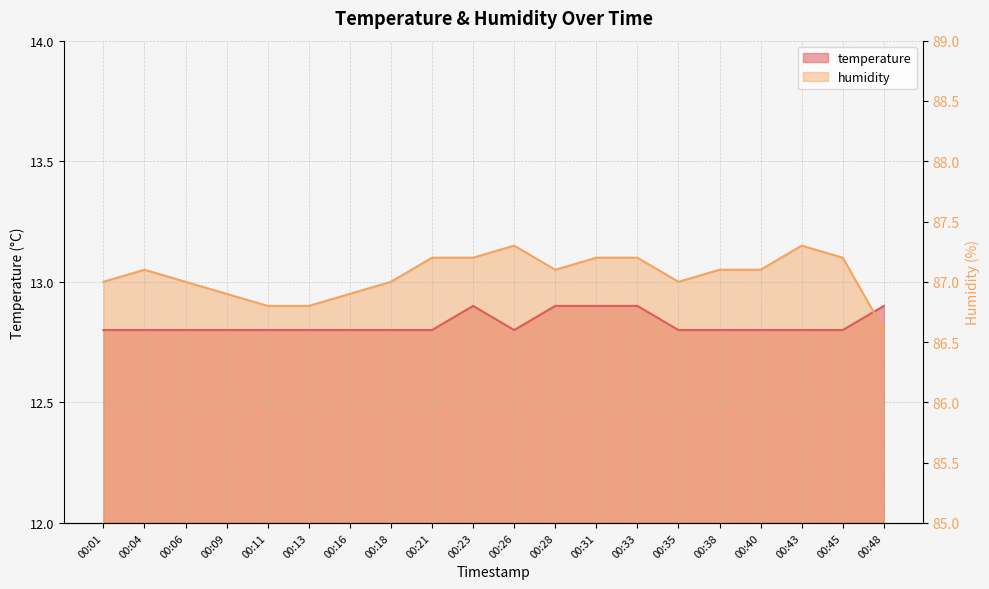

What are all the series names shown in the legend?

temperature, humidity